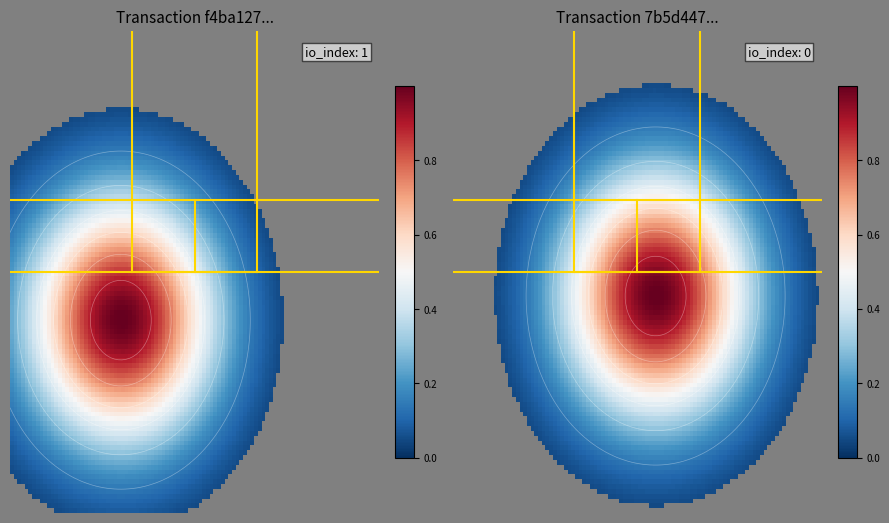

True or false: 7b5d4470257e8db1b9788f5a1fac63a2d7d7bf6 has a value of -1 at 1.

False